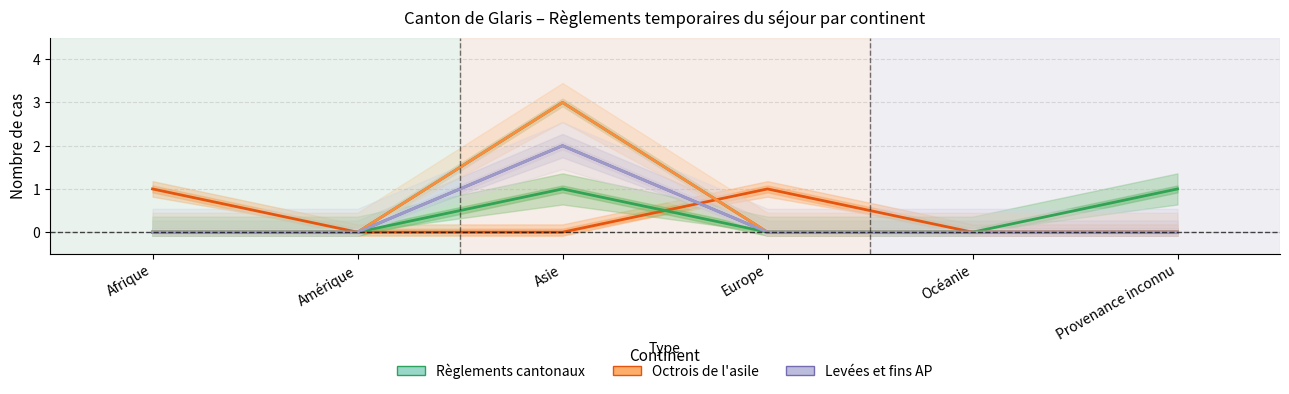

At which category does the chart reach its peak across all series?

Asie